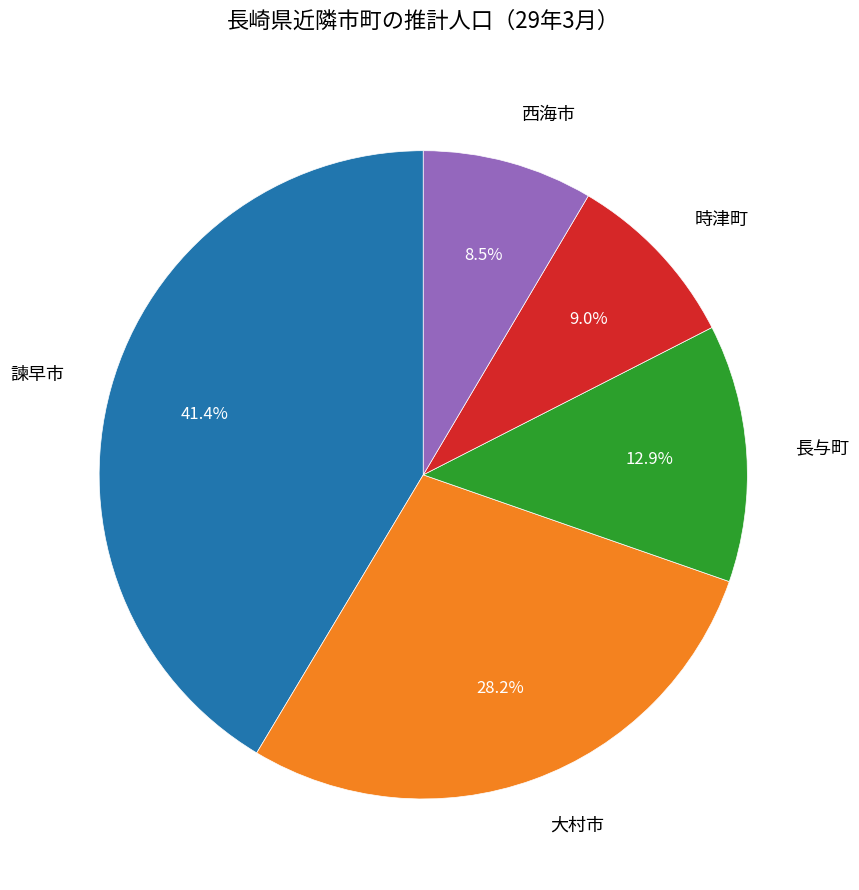

How many slices are in this pie chart?

5